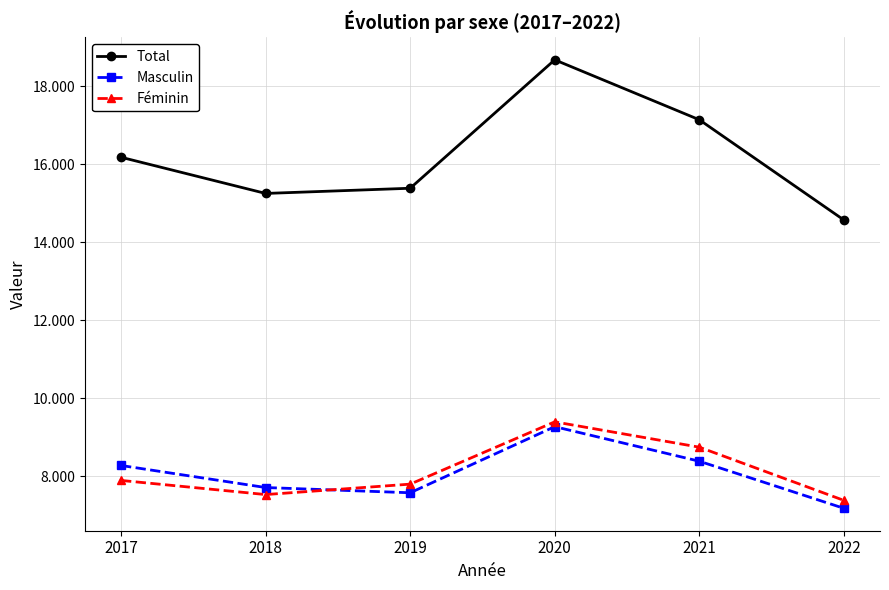

Which category has the lowest value in the Total series?

2022